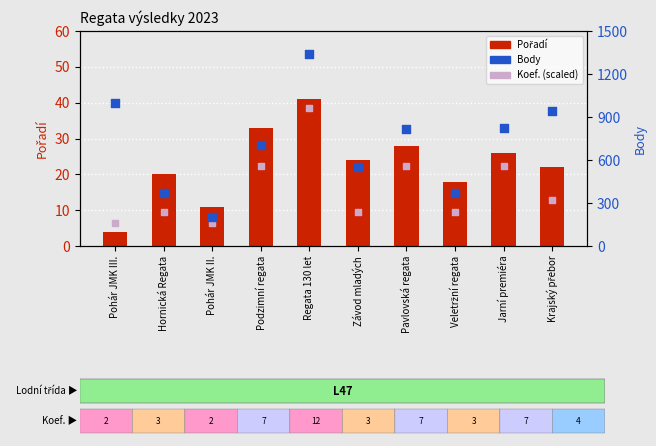

What is the total value across all series at Pohár JMK II.?

373